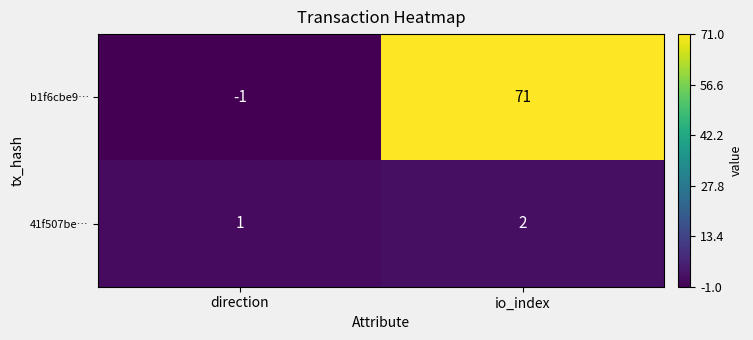

Reading left to right, list all the values displayed in this chart.

b1f6cbe9…: direction=-1	io_index=71
41f507be…: direction=1	io_index=2